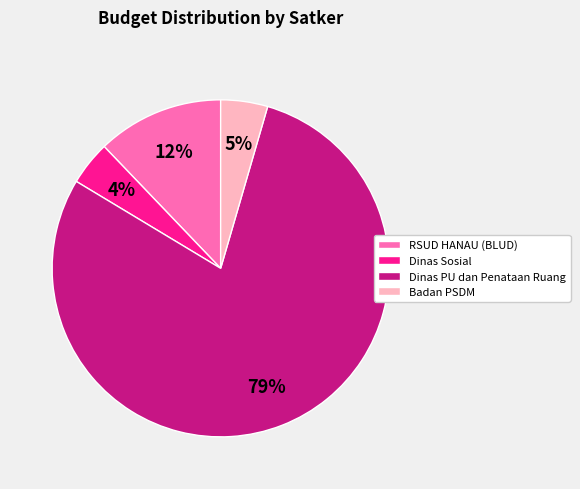

Is there a majority slice in this chart?

Yes